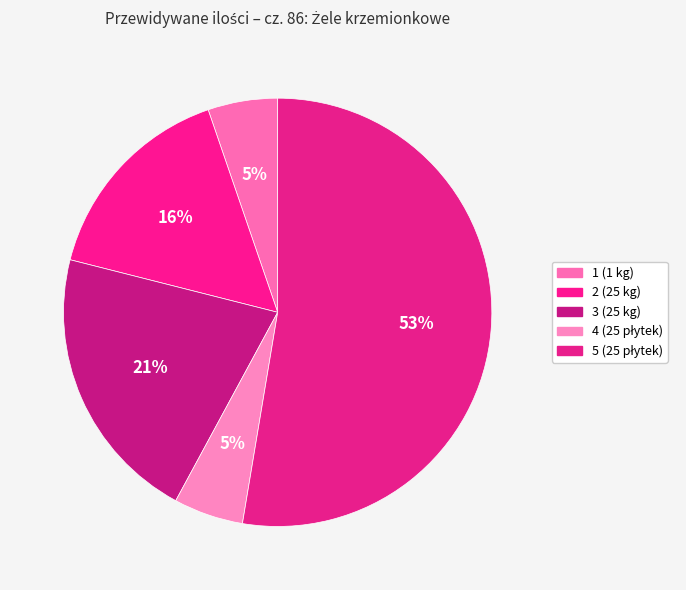

How many segments does this pie chart have?

5